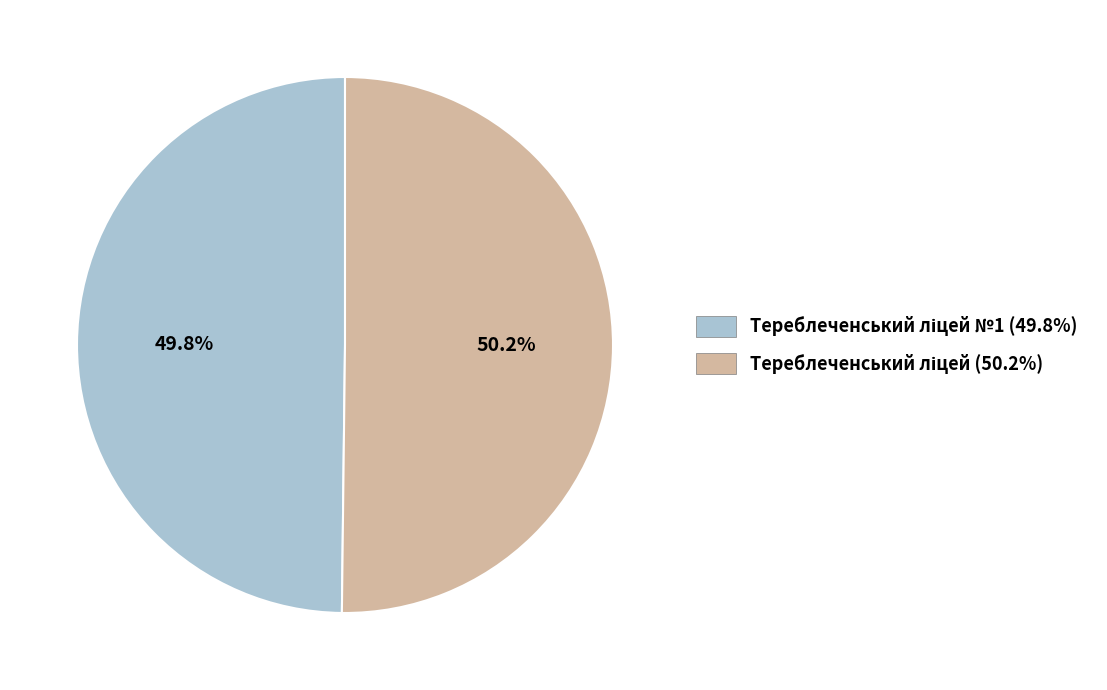

Is there any slice that represents more than half of the pie?

Yes